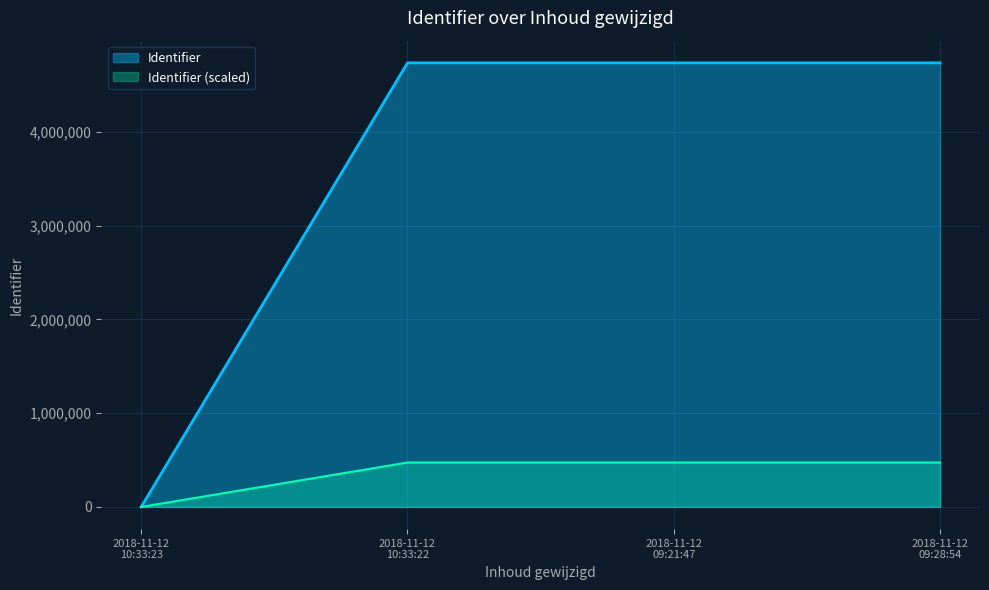

True or false: the data has more than 0 interior local peaks.

False